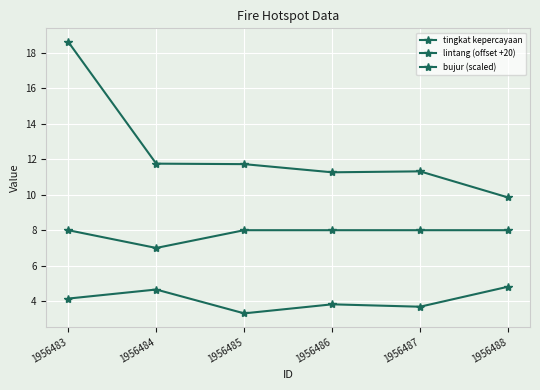

Reading left to right, transcribe all the data shown in this chart.

tingkat kepercayaan: 1956483=8.0	1956484=7.0	1956485=8.0	1956486=8.0	1956487=8.0	1956488=8.0
lintang (offset +20): 1956483=18.6	1956484=11.7	1956485=11.7	1956486=11.3	1956487=11.3	1956488=9.8
bujur (scaled): 1956483=4.2	1956484=4.7	1956485=3.3	1956486=3.8	1956487=3.7	1956488=4.8